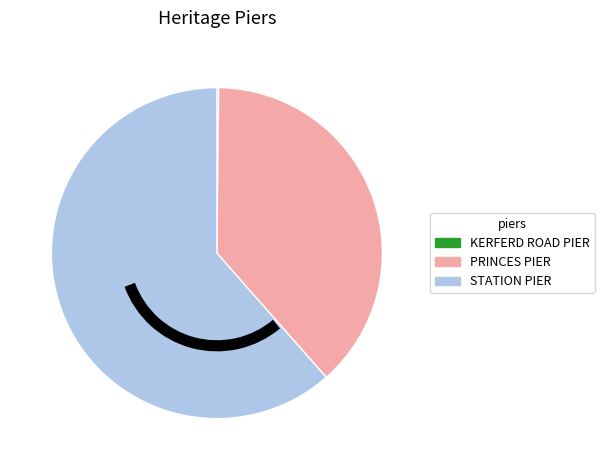

Is there any slice that represents more than half of the pie?

Yes